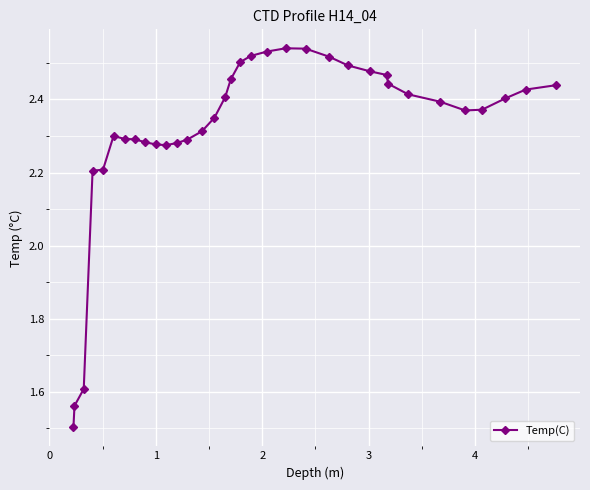

How many values are between 2 and 3?

31